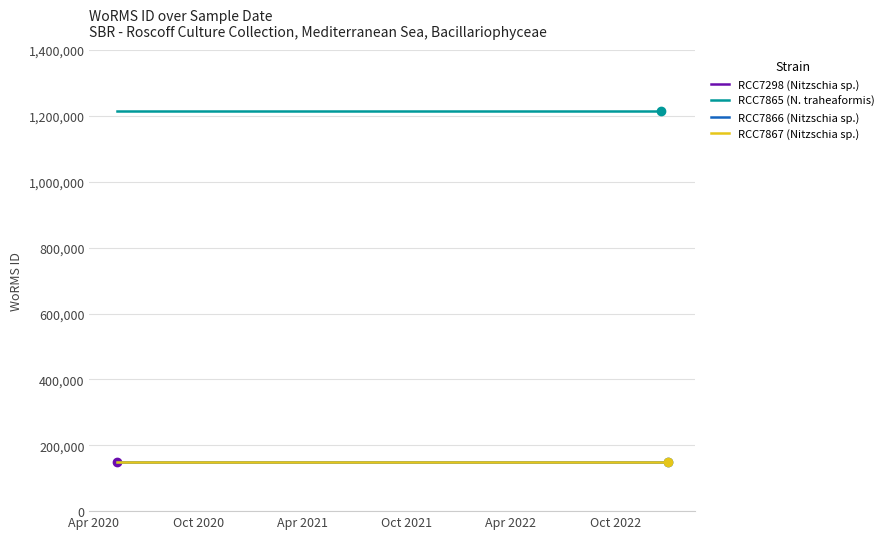

Is it true that RCC7867 (Nitzschia sp.) equals 53460 at Apr 2020?

False